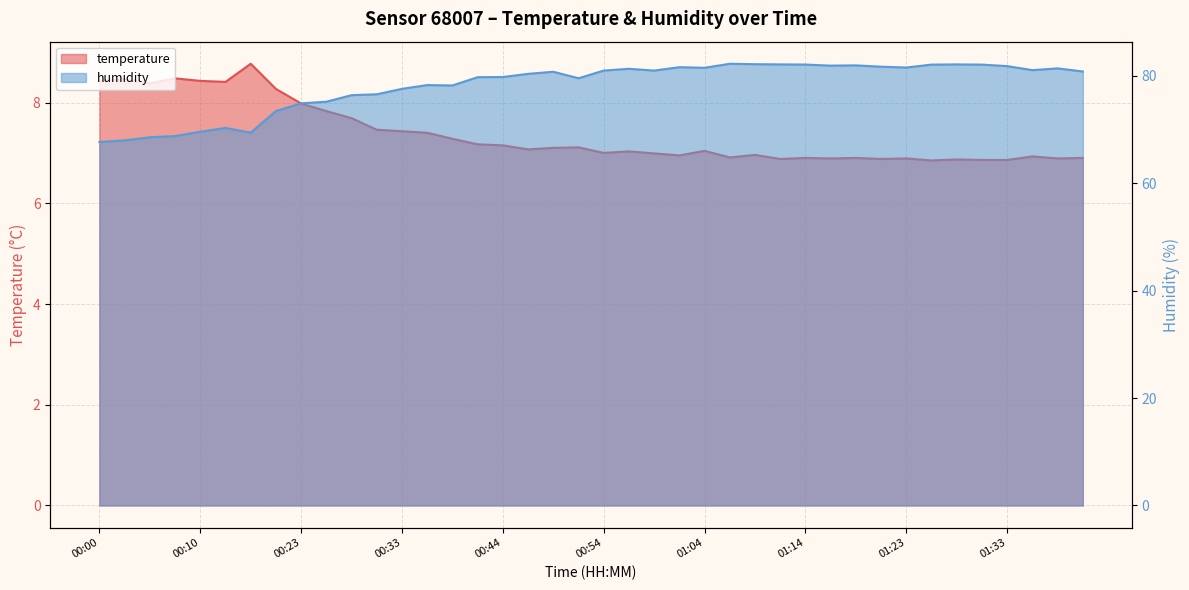

List the series in order of their overall mean, lowest first.

temperature, humidity